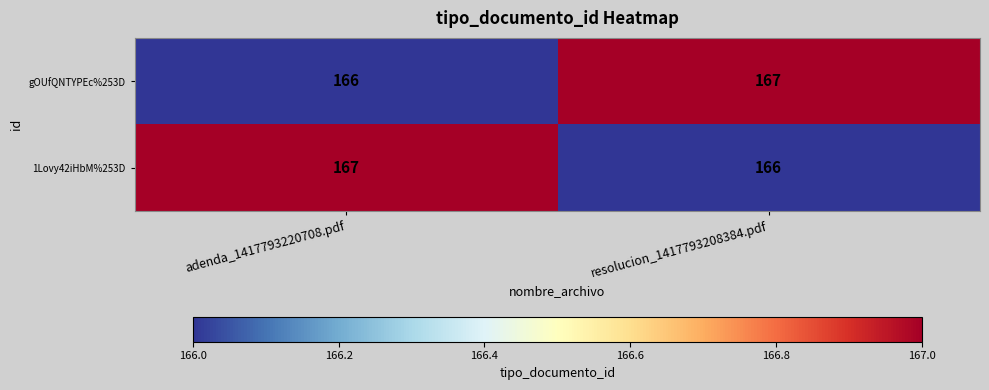

Reading left to right, extract all data points from this chart.

gOUfQNTYPEc%253D: adenda_1417793220708.pdf=166	resolucion_1417793208384.pdf=167
1Lovy42iHbM%253D: adenda_1417793220708.pdf=167	resolucion_1417793208384.pdf=166